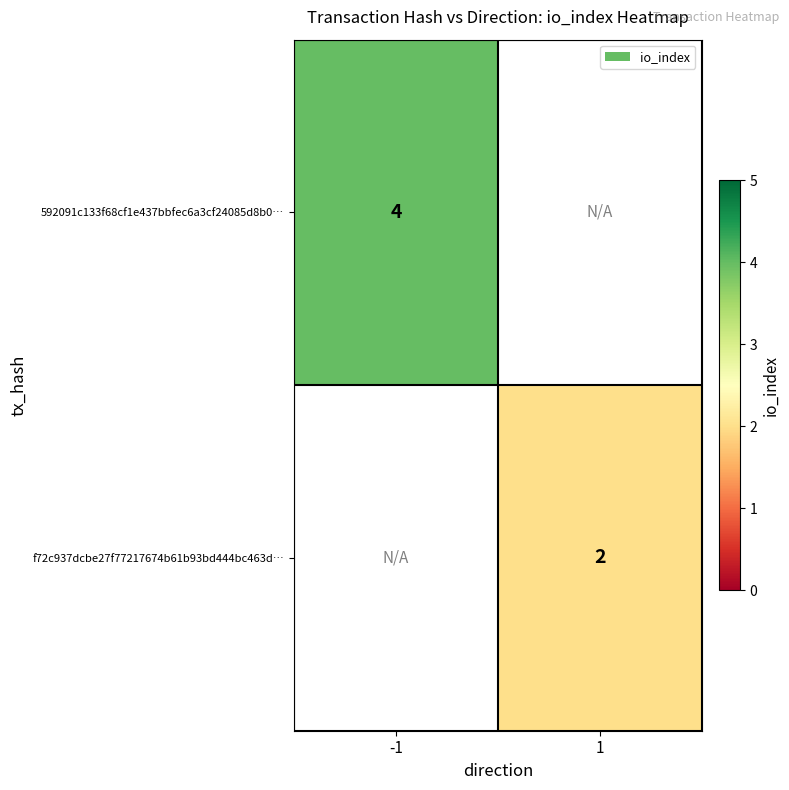

Is it true that 592091c133f68cf1e437bbfec6a3cf24085d8b0… equals 2.5 at -1?

False